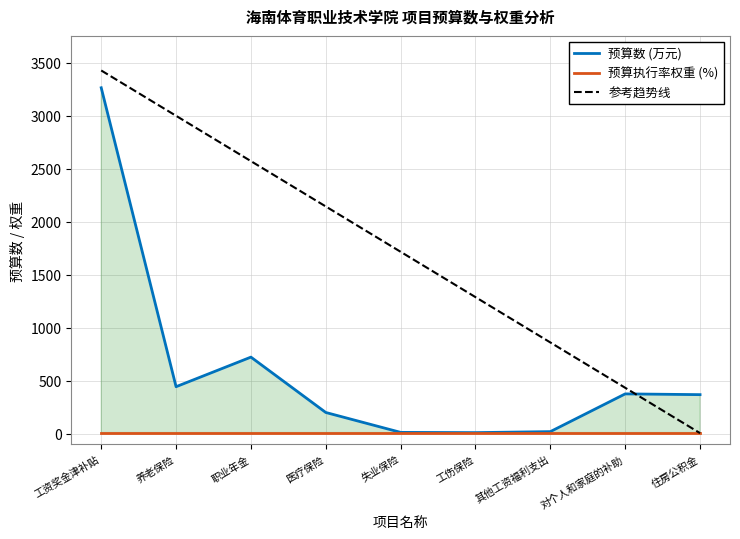

Is it true that 参考趋势线 equals 1288.6 at 工伤保险?

True